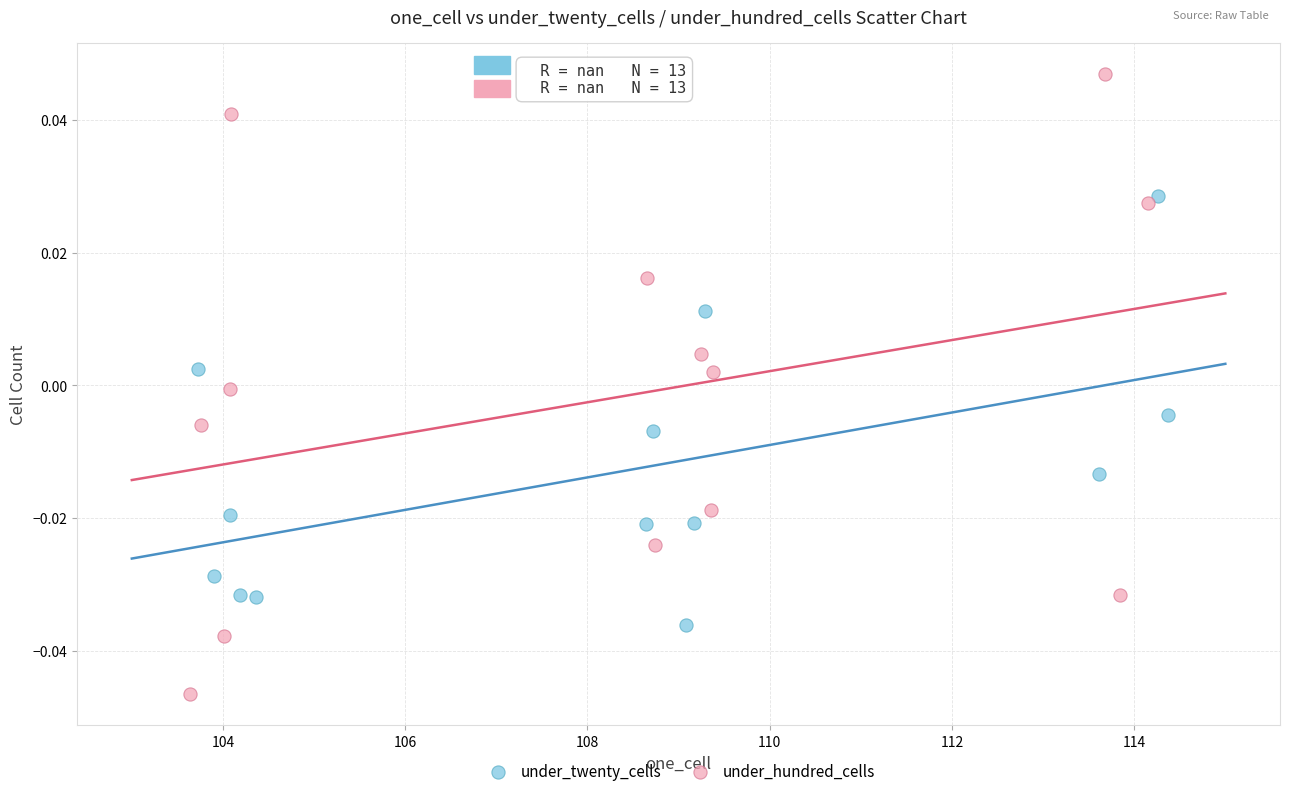

Which series contains the highest Y value?

under_hundred_cells